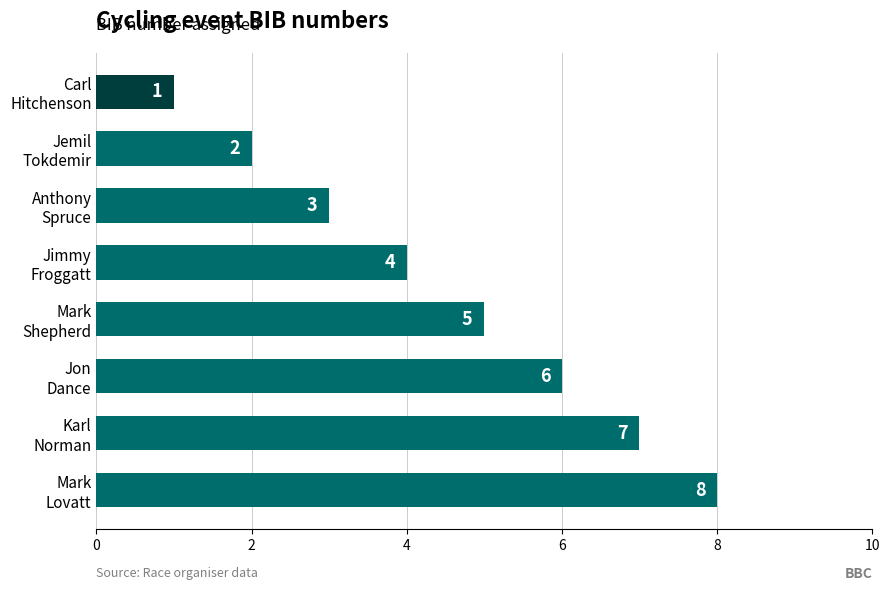

How many values are between 3 and 7?

5